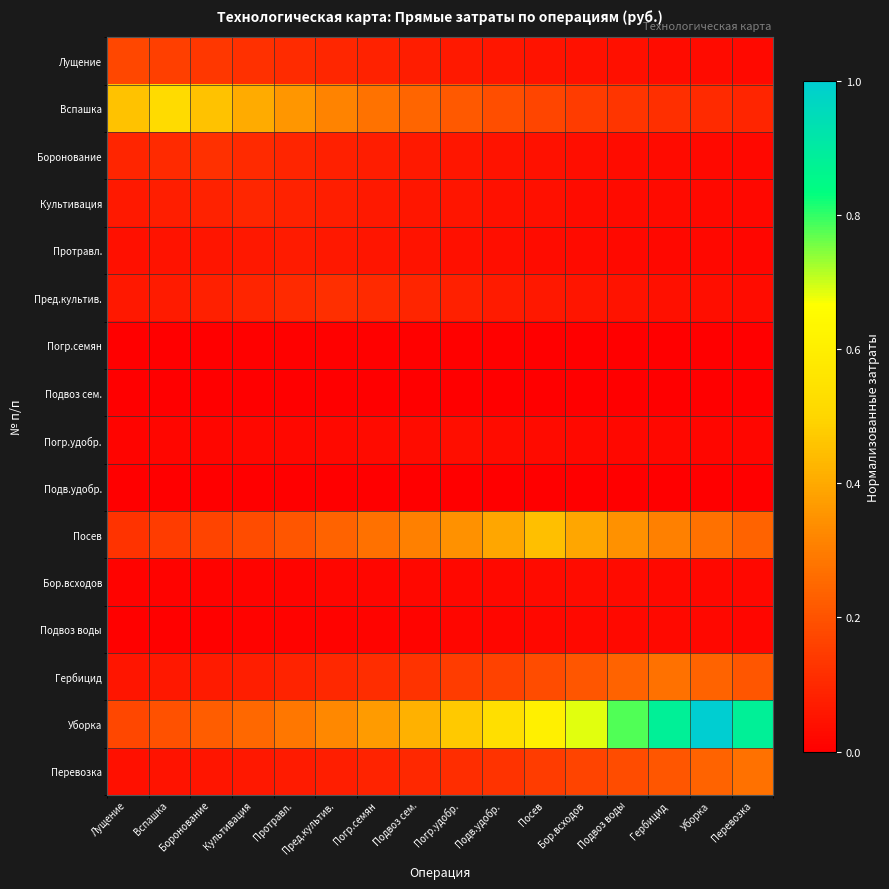

Reading left to right, what are all the values shown in this chart?

Лущение: Лущение=0.2	Вспашка=0.2	Боронование=0.1	Культивация=0.1	Протравл.=0.1	Пред.культив.=0.1	Погр.семян=0.1	Подвоз сем.=0.1	Погр.удобр.=0.1	Подв.удобр.=0.1	Посев=0.1	Бор.всходов=0.0	Подвоз воды=0.0	Гербицид=0.0	Уборка=0.0	Перевозка=0.0
Вспашка: Лущение=0.5	Вспашка=0.5	Боронование=0.5	Культивация=0.4	Протравл.=0.4	Пред.культив.=0.3	Погр.семян=0.3	Подвоз сем.=0.2	Погр.удобр.=0.2	Подв.удобр.=0.2	Посев=0.2	Бор.всходов=0.1	Подвоз воды=0.1	Гербицид=0.1	Уборка=0.1	Перевозка=0.1
Боронование: Лущение=0.1	Вспашка=0.1	Боронование=0.1	Культивация=0.1	Протравл.=0.1	Пред.культив.=0.1	Погр.семян=0.1	Подвоз сем.=0.1	Погр.удобр.=0.1	Подв.удобр.=0.0	Посев=0.0	Бор.всходов=0.0	Подвоз воды=0.0	Гербицид=0.0	Уборка=0.0	Перевозка=0.0
Культивация: Лущение=0.1	Вспашка=0.1	Боронование=0.1	Культивация=0.1	Протравл.=0.1	Пред.культив.=0.1	Погр.семян=0.1	Подвоз сем.=0.1	Погр.удобр.=0.1	Подв.удобр.=0.0	Посев=0.0	Бор.всходов=0.0	Подвоз воды=0.0	Гербицид=0.0	Уборка=0.0	Перевозка=0.0
Протравл.: Лущение=0.0	Вспашка=0.0	Боронование=0.1	Культивация=0.1	Протравл.=0.1	Пред.культив.=0.1	Погр.семян=0.1	Подвоз сем.=0.0	Погр.удобр.=0.0	Подв.удобр.=0.0	Посев=0.0	Бор.всходов=0.0	Подвоз воды=0.0	Гербицид=0.0	Уборка=0.0	Перевозка=0.0
Пред.культив.: Лущение=0.1	Вспашка=0.1	Боронование=0.1	Культивация=0.1	Протравл.=0.1	Пред.культив.=0.1	Погр.семян=0.1	Подвоз сем.=0.1	Погр.удобр.=0.1	Подв.удобр.=0.1	Посев=0.1	Бор.всходов=0.1	Подвоз воды=0.0	Гербицид=0.0	Уборка=0.0	Перевозка=0.0
Погр.семян: Лущение=0.0	Вспашка=0.0	Боронование=0.0	Культивация=0.0	Протравл.=0.0	Пред.культив.=0.0	Погр.семян=0.0	Подвоз сем.=0.0	Погр.удобр.=0.0	Подв.удобр.=0.0	Посев=0.0	Бор.всходов=0.0	Подвоз воды=0.0	Гербицид=0.0	Уборка=0.0	Перевозка=0.0
Подвоз сем.: Лущение=0.0	Вспашка=0.0	Боронование=0.0	Культивация=0.0	Протравл.=0.0	Пред.культив.=0.0	Погр.семян=0.0	Подвоз сем.=0.0	Погр.удобр.=0.0	Подв.удобр.=0.0	Посев=0.0	Бор.всходов=0.0	Подвоз воды=0.0	Гербицид=0.0	Уборка=0.0	Перевозка=0.0
Погр.удобр.: Лущение=0.0	Вспашка=0.0	Боронование=0.0	Культивация=0.0	Протравл.=0.0	Пред.культив.=0.0	Погр.семян=0.0	Подвоз сем.=0.0	Погр.удобр.=0.0	Подв.удобр.=0.0	Посев=0.0	Бор.всходов=0.0	Подвоз воды=0.0	Гербицид=0.0	Уборка=0.0	Перевозка=0.0
Подв.удобр.: Лущение=0.0	Вспашка=0.0	Боронование=0.0	Культивация=0.0	Протравл.=0.0	Пред.культив.=0.0	Погр.семян=0.0	Подвоз сем.=0.0	Погр.удобр.=0.0	Подв.удобр.=0.0	Посев=0.0	Бор.всходов=0.0	Подвоз воды=0.0	Гербицид=0.0	Уборка=0.0	Перевозка=0.0
Посев: Лущение=0.1	Вспашка=0.1	Боронование=0.2	Культивация=0.2	Протравл.=0.2	Пред.культив.=0.2	Погр.семян=0.3	Подвоз сем.=0.3	Погр.удобр.=0.3	Подв.удобр.=0.4	Посев=0.4	Бор.всходов=0.4	Подвоз воды=0.3	Гербицид=0.3	Уборка=0.3	Перевозка=0.2
Бор.всходов: Лущение=0.0	Вспашка=0.0	Боронование=0.0	Культивация=0.0	Протравл.=0.0	Пред.культив.=0.0	Погр.семян=0.0	Подвоз сем.=0.0	Погр.удобр.=0.0	Подв.удобр.=0.0	Посев=0.0	Бор.всходов=0.0	Подвоз воды=0.0	Гербицид=0.0	Уборка=0.0	Перевозка=0.0
Подвоз воды: Лущение=0.0	Вспашка=0.0	Боронование=0.0	Культивация=0.0	Протравл.=0.0	Пред.культив.=0.0	Погр.семян=0.0	Подвоз сем.=0.0	Погр.удобр.=0.0	Подв.удобр.=0.0	Посев=0.0	Бор.всходов=0.0	Подвоз воды=0.0	Гербицид=0.0	Уборка=0.0	Перевозка=0.0
Гербицид: Лущение=0.1	Вспашка=0.1	Боронование=0.1	Культивация=0.1	Протравл.=0.1	Пред.культив.=0.1	Погр.семян=0.1	Подвоз сем.=0.1	Погр.удобр.=0.1	Подв.удобр.=0.2	Посев=0.2	Бор.всходов=0.2	Подвоз воды=0.2	Гербицид=0.3	Уборка=0.2	Перевозка=0.2
Уборка: Лущение=0.2	Вспашка=0.2	Боронование=0.2	Культивация=0.3	Протравл.=0.3	Пред.культив.=0.3	Погр.семян=0.4	Подвоз сем.=0.4	Погр.удобр.=0.5	Подв.удобр.=0.5	Посев=0.6	Бор.всходов=0.7	Подвоз воды=0.8	Гербицид=0.9	Уборка=1.0	Перевозка=0.9
Перевозка: Лущение=0.0	Вспашка=0.0	Боронование=0.1	Культивация=0.1	Протравл.=0.1	Пред.культив.=0.1	Погр.семян=0.1	Подвоз сем.=0.1	Погр.удобр.=0.1	Подв.удобр.=0.1	Посев=0.1	Бор.всходов=0.2	Подвоз воды=0.2	Гербицид=0.2	Уборка=0.2	Перевозка=0.3